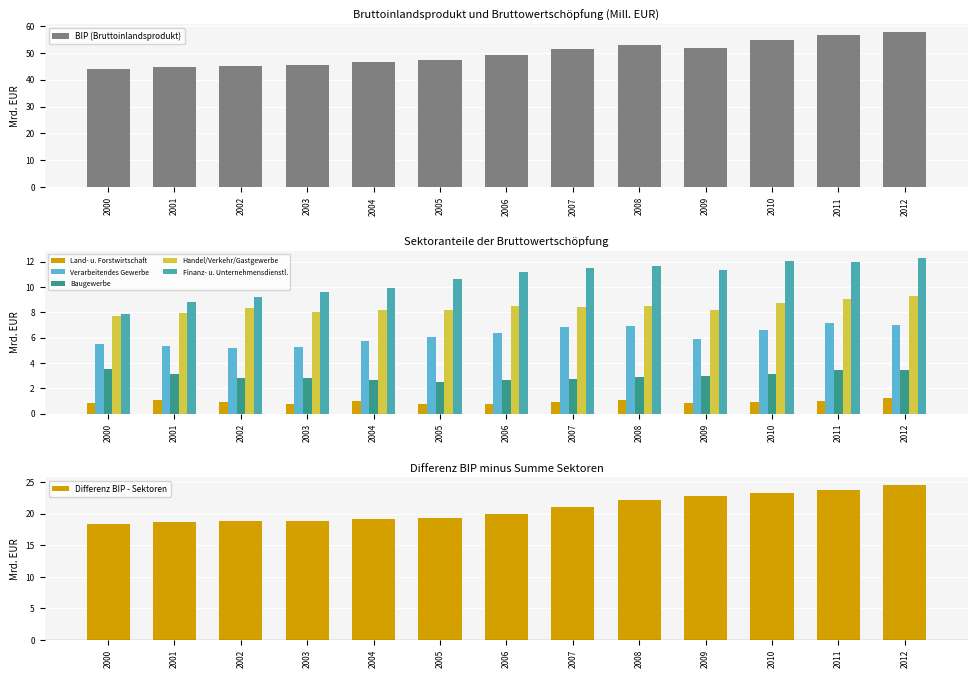

Is the value of Verarbeitendes Gewerbe at 2002 greater than the value of Finanz- u. Unternehmensdienstl. at 2011?

No